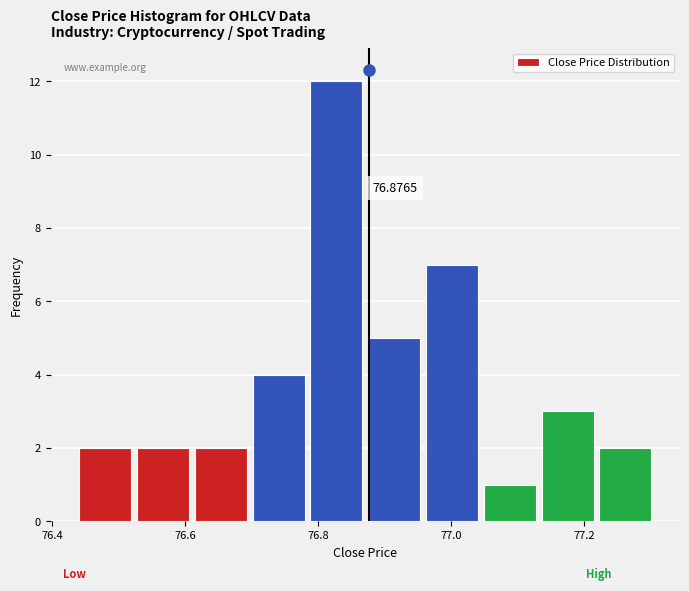

Over which range of the x-axis is the bar tallest?

76.78 to 76.88